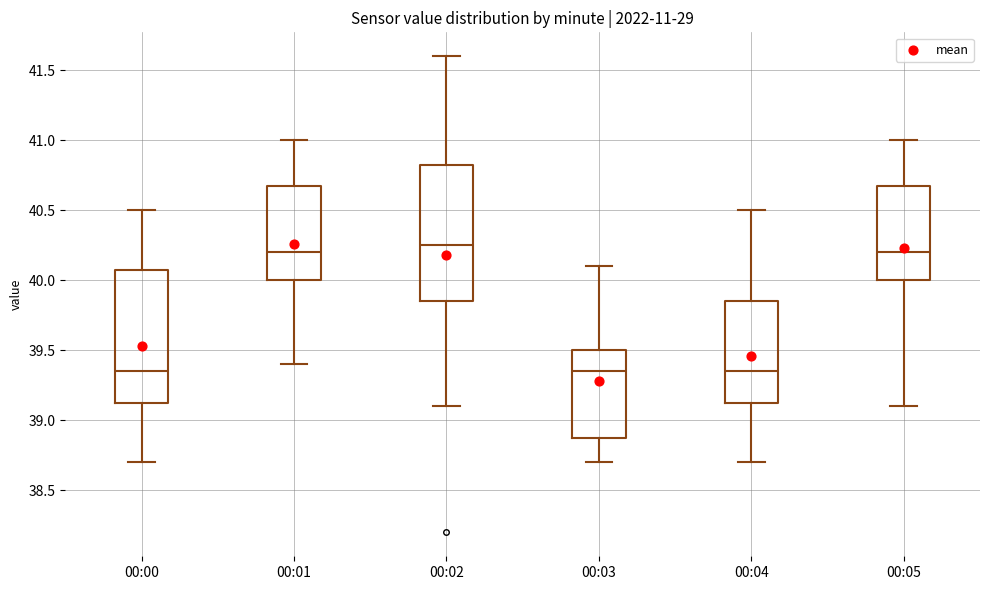

Where does the median line of the box for 00:01 sit on the y-axis? The values are not printed on the chart, so give them approximately, as read against the axis.

40.20